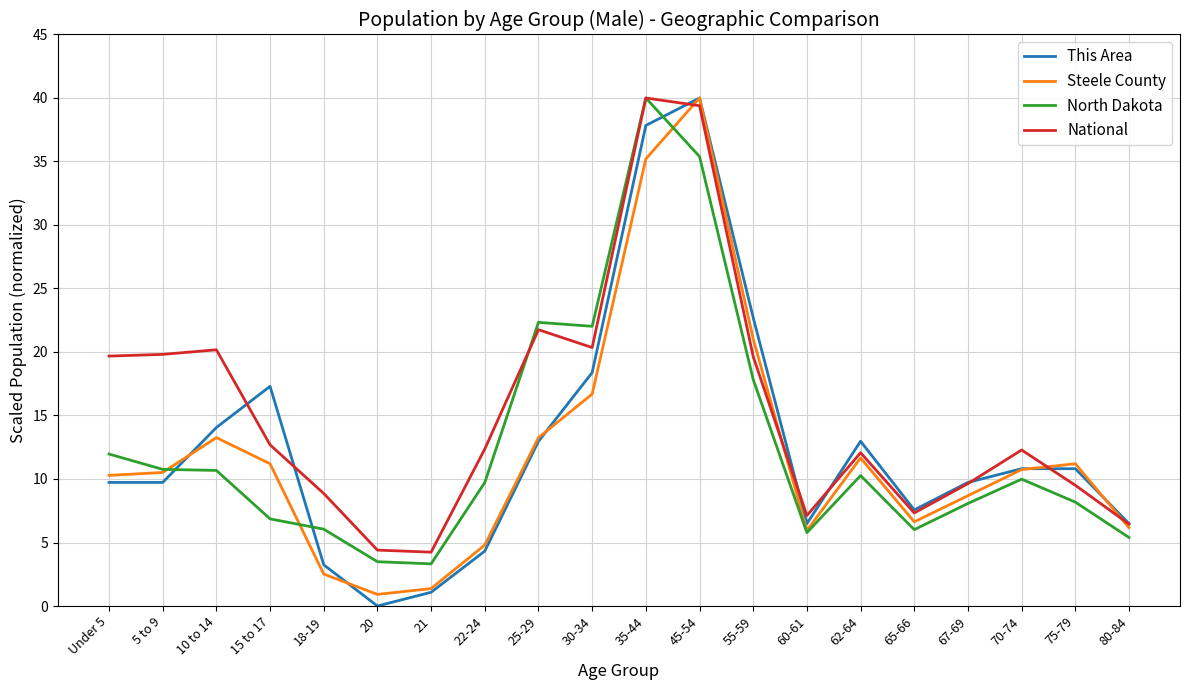

What position from the left is 67-69?

17